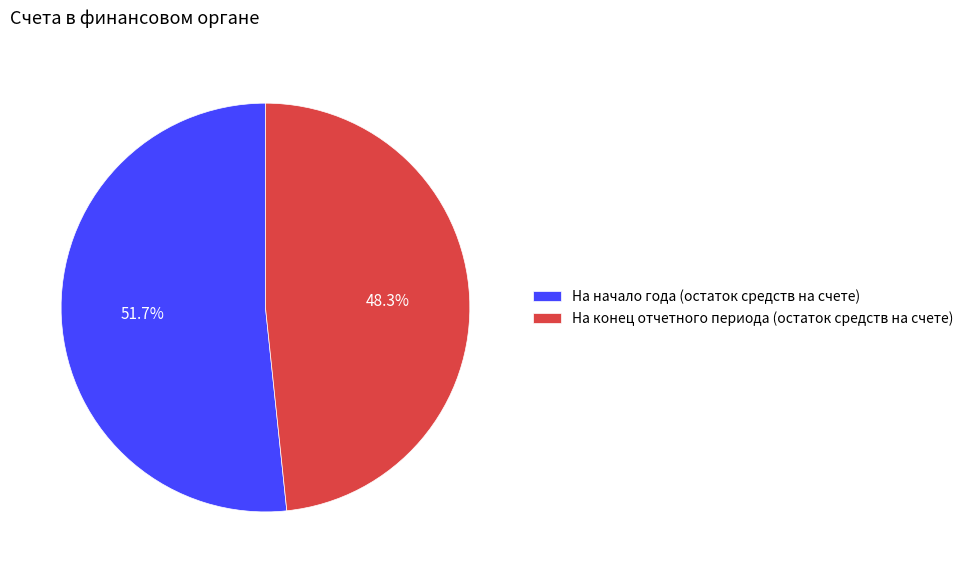

How many slices are in this pie chart?

2